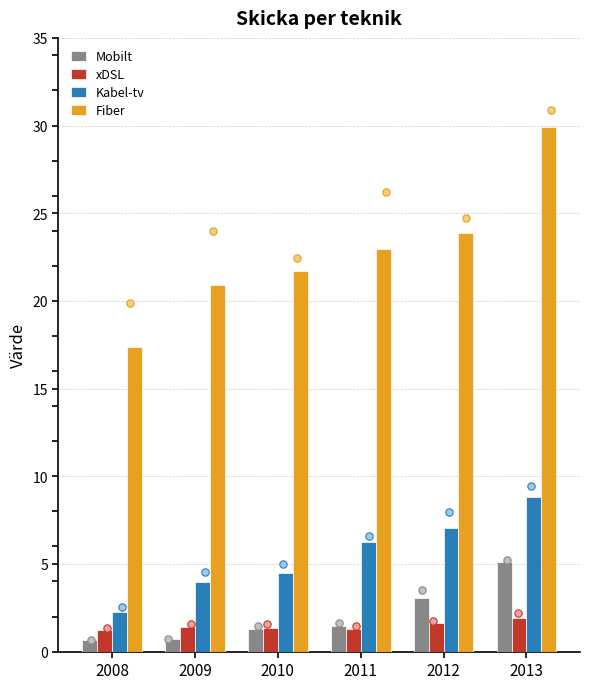

Which series contains the highest Y value?

Fiber